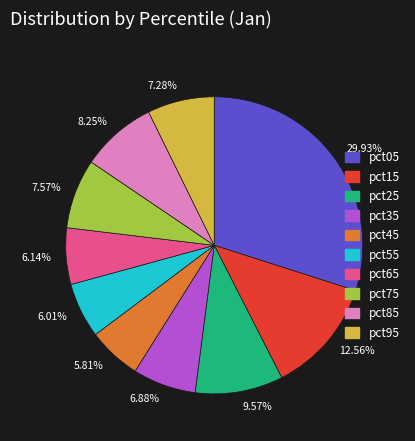

To the nearest percent, what is the difference between the largest and smallest slice percentages?

24%